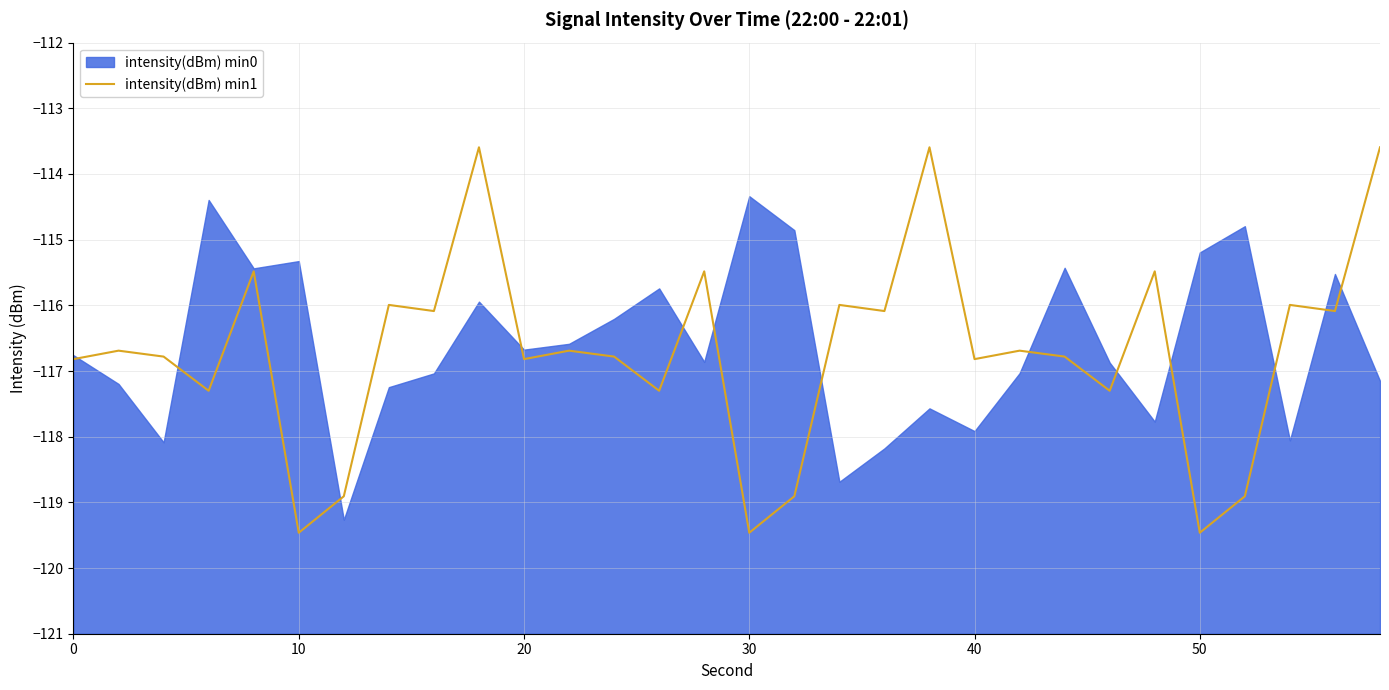

Is it true that intensity(dBm) min1 equals -119.5 at 50?

True